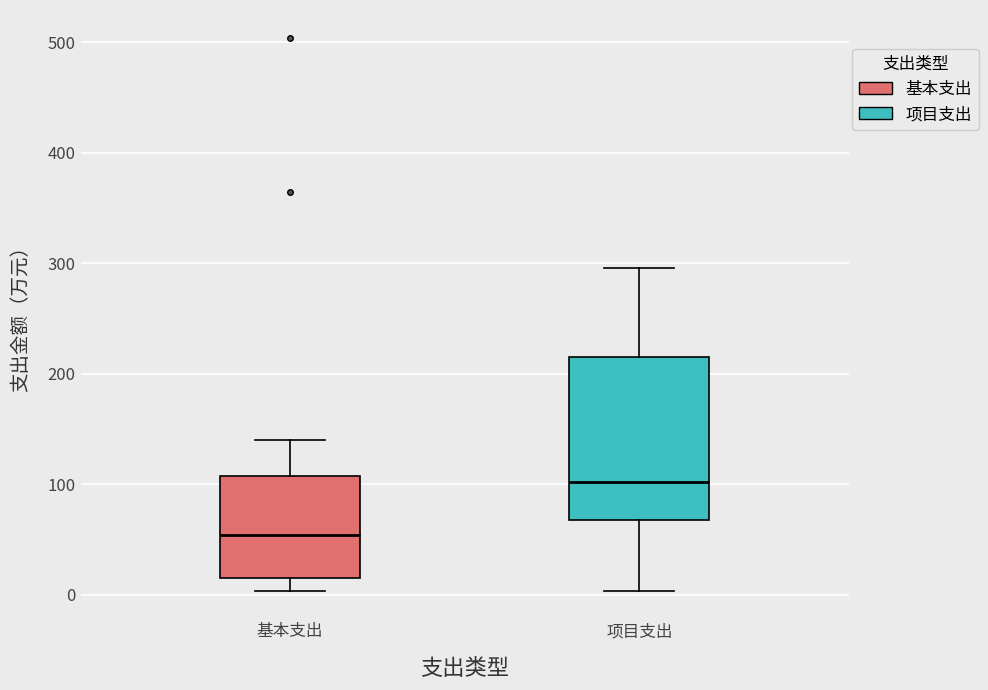

Reading left to right, read every box against the y-axis: the position of its median line, the range the box covers, and the ends of its whiskers. The values are not printed on the chart, so give them approximately, as read against the axis.

基本支出: median 50, box 10 to 110, whiskers 0 to 140
项目支出: median 100, box 70 to 210, whiskers 0 to 300